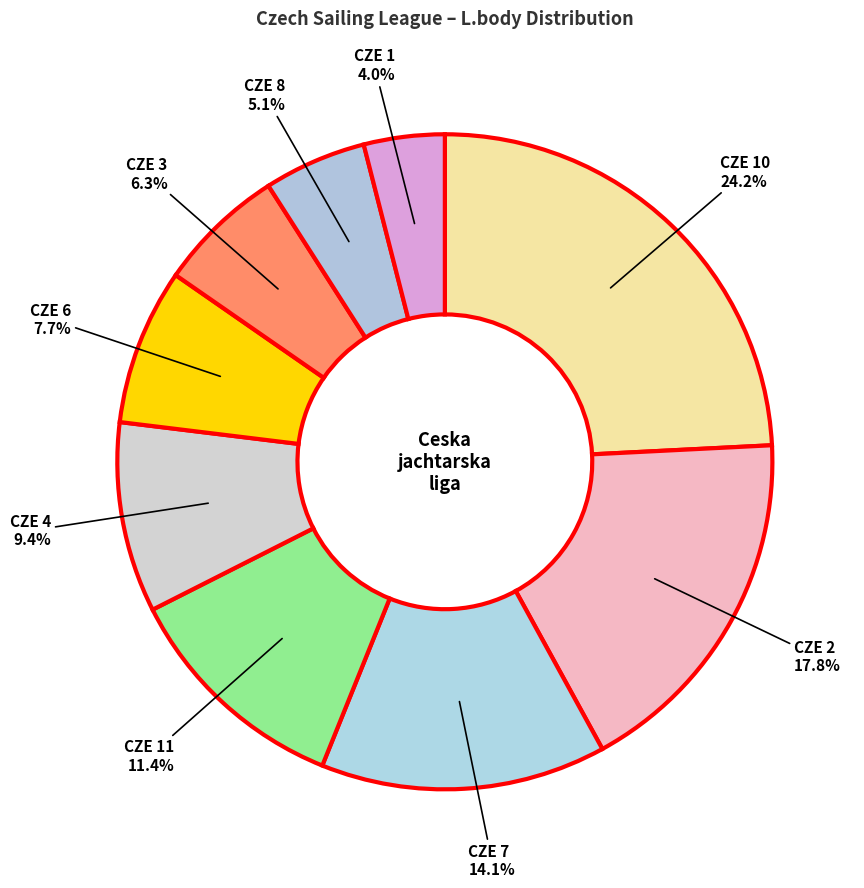

What is the ratio of the value at CZE 6 to the value at CZE 10?

0.3